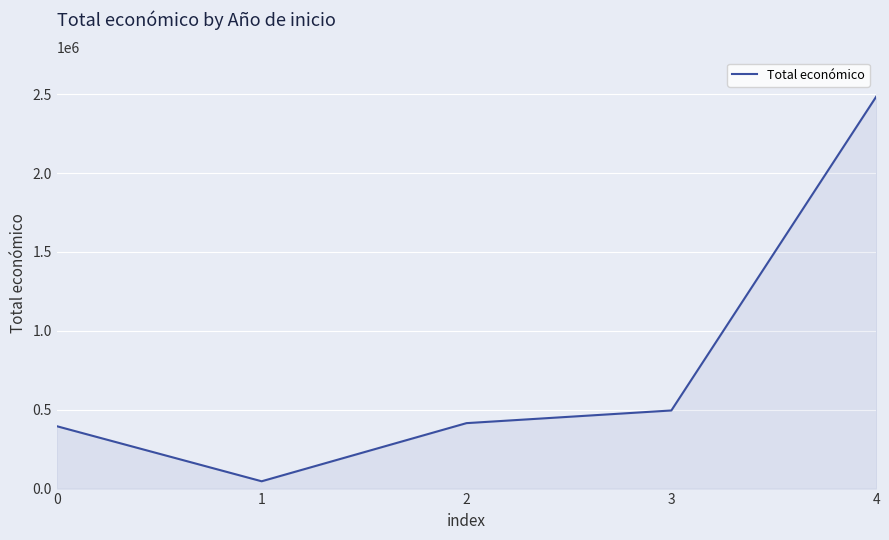

Which has a higher value, 1 or 2?

2